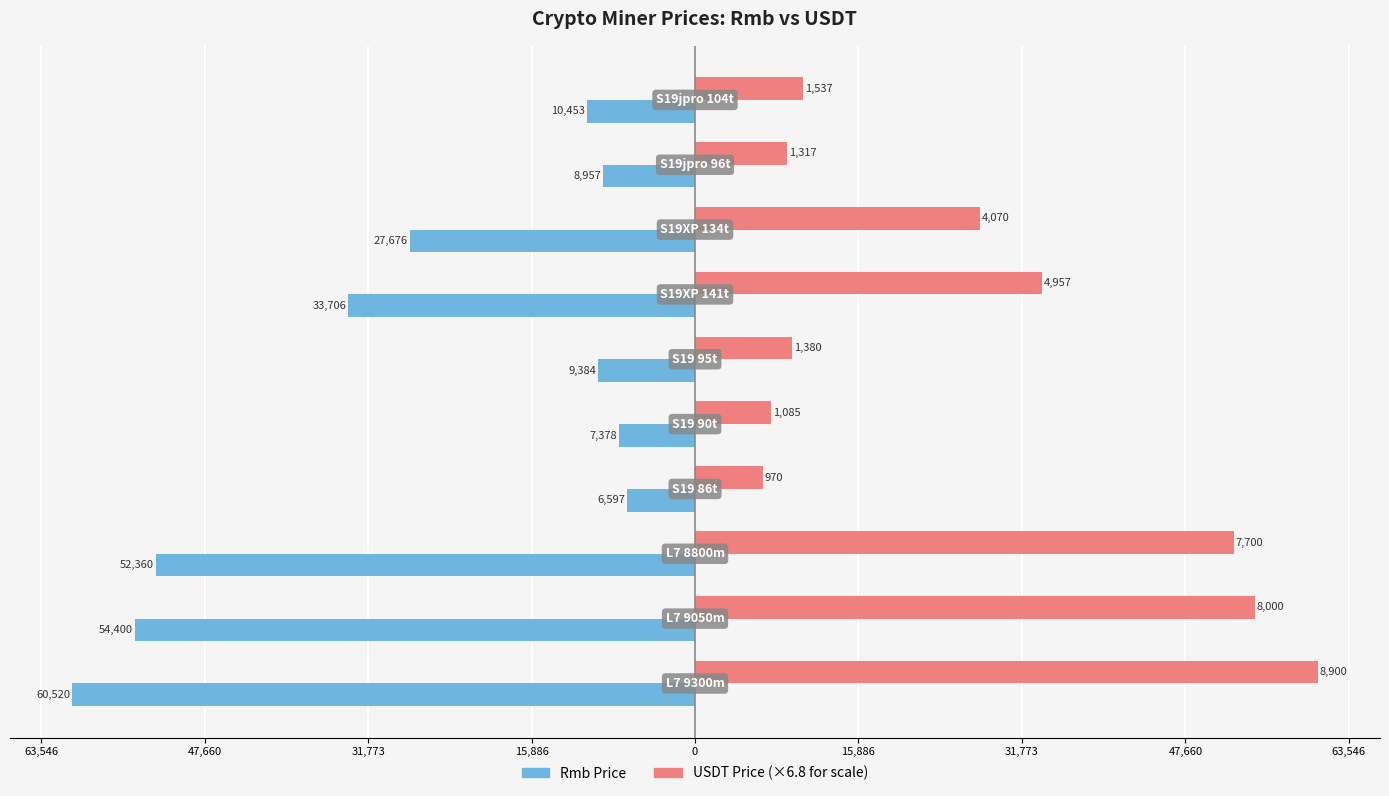

What is the minimum value shown in the chart?

-60520.0